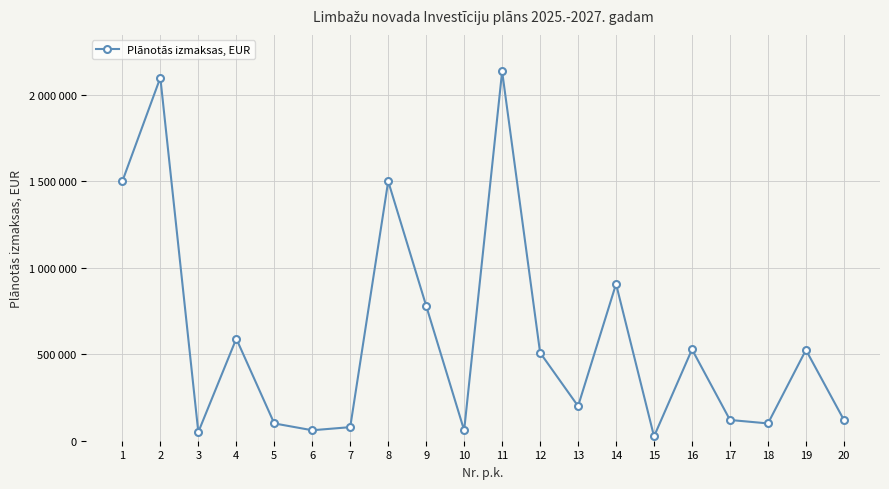

Does the chart have visible grid lines?

Yes